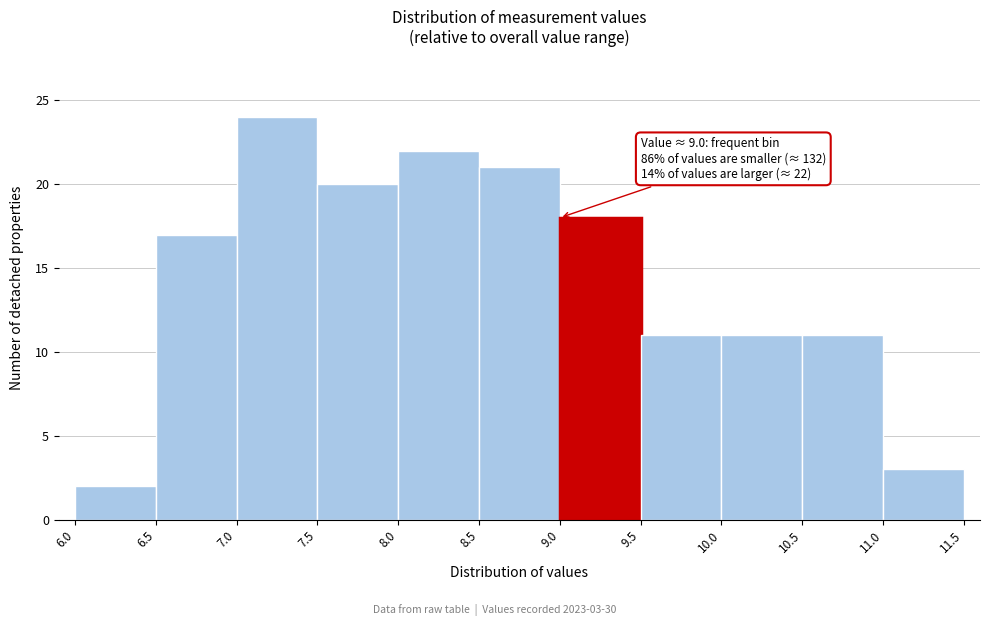

Which range on the x-axis has the tallest bar?

7.0 to 7.5